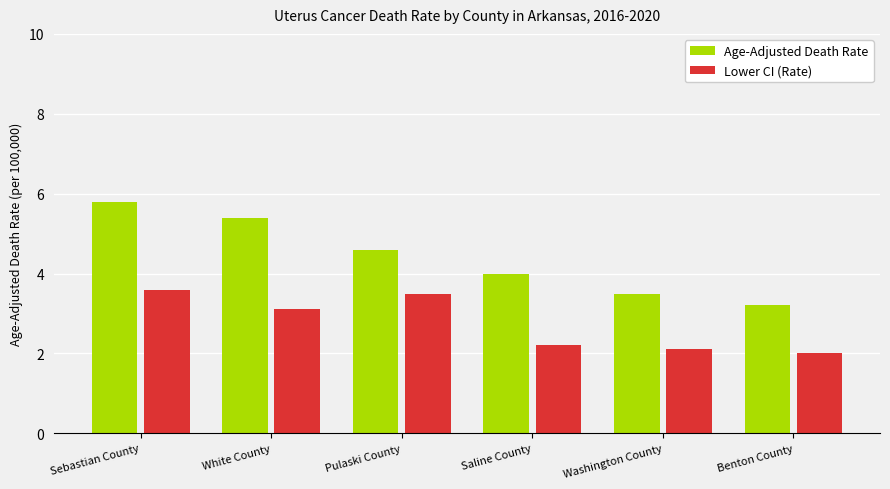

At Washington County, list the series in order from smallest to largest.

Lower CI (Rate), Age-Adjusted Death Rate